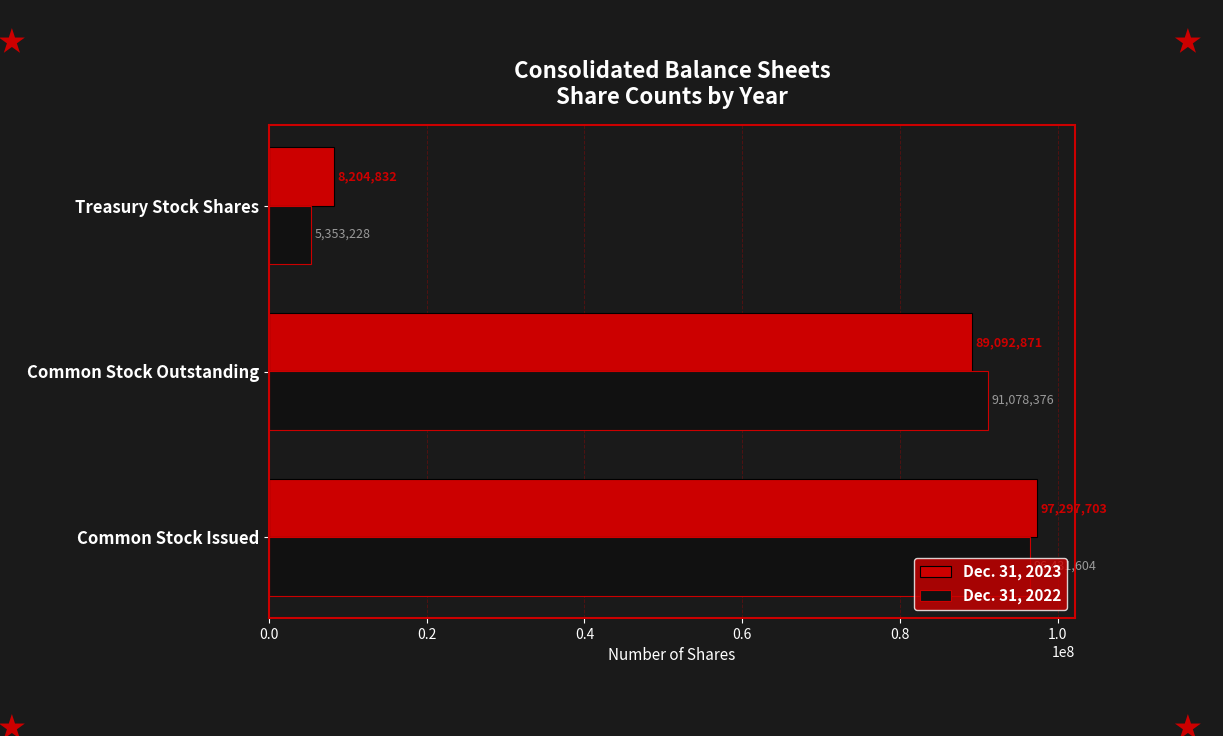

The Dec. 31, 2022 series shows 96431604 at Common Stock Issued. True or false?

True